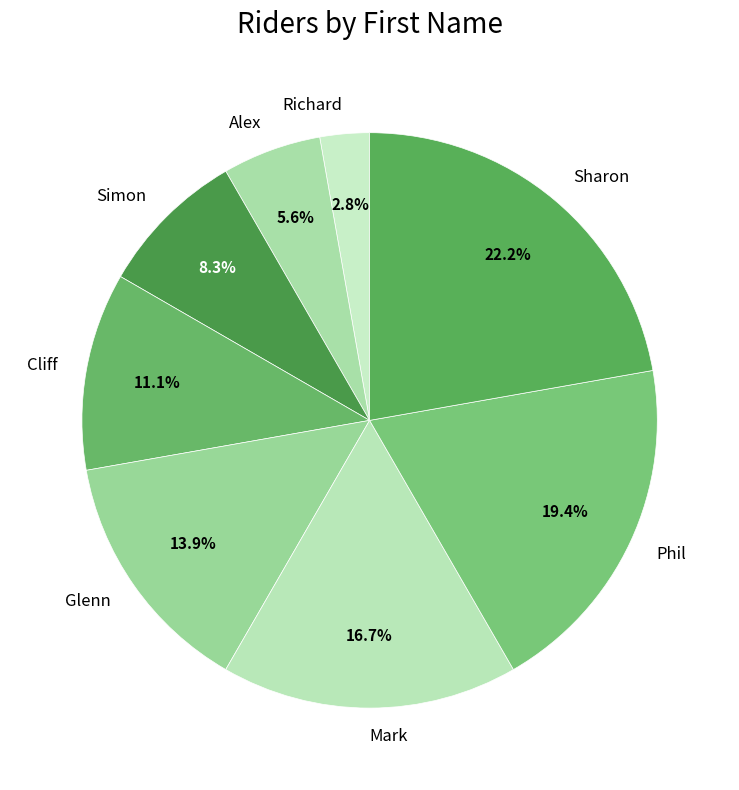

How many slices are in this pie chart?

8